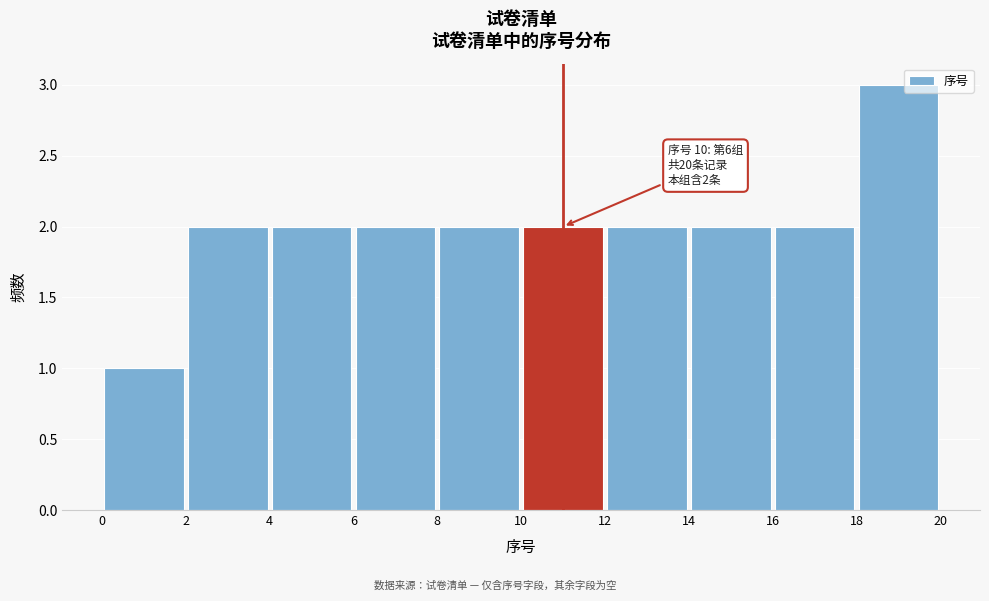

Which range on the x-axis has the tallest bar?

18 to 20